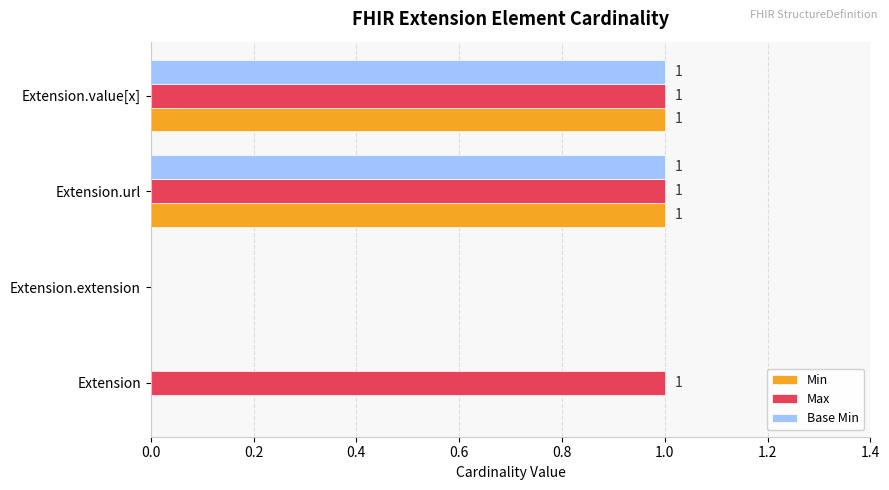

Which series has the largest total across all categories?

Max